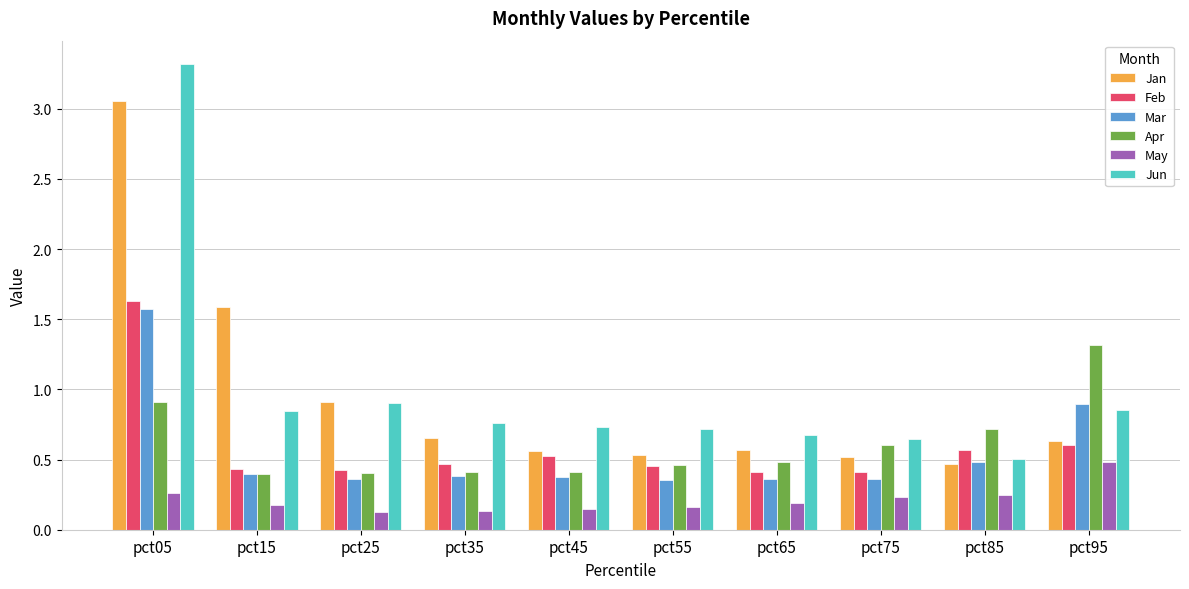

What is the highest value of the Apr series?

1.3